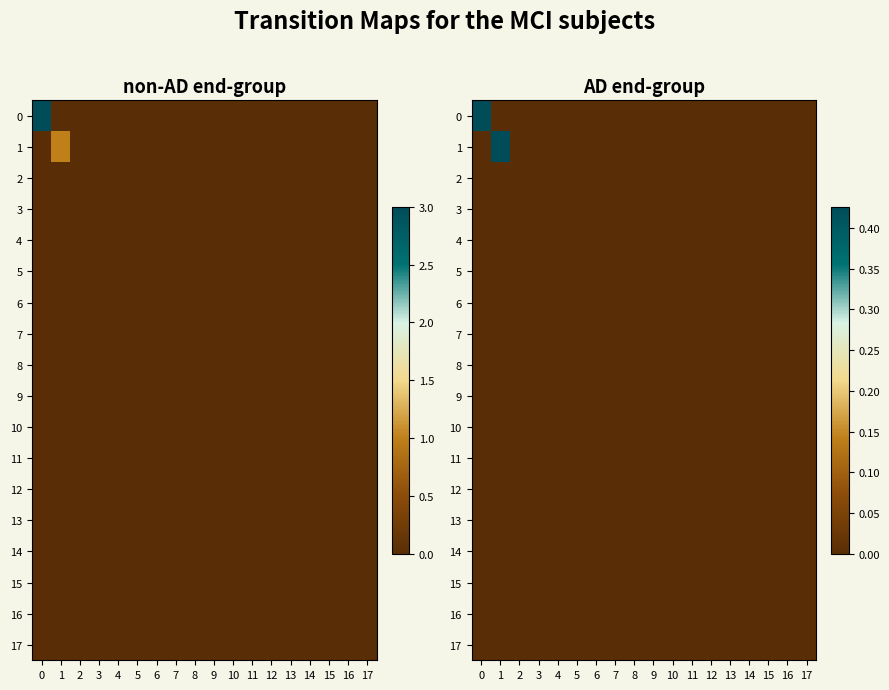

List the labels in order of 13 value, smallest first.

0, 1, 2, 3, 4, 5, 6, 7, 8, 9, 10, 11, 12, 13, 14, 15, 16, 17